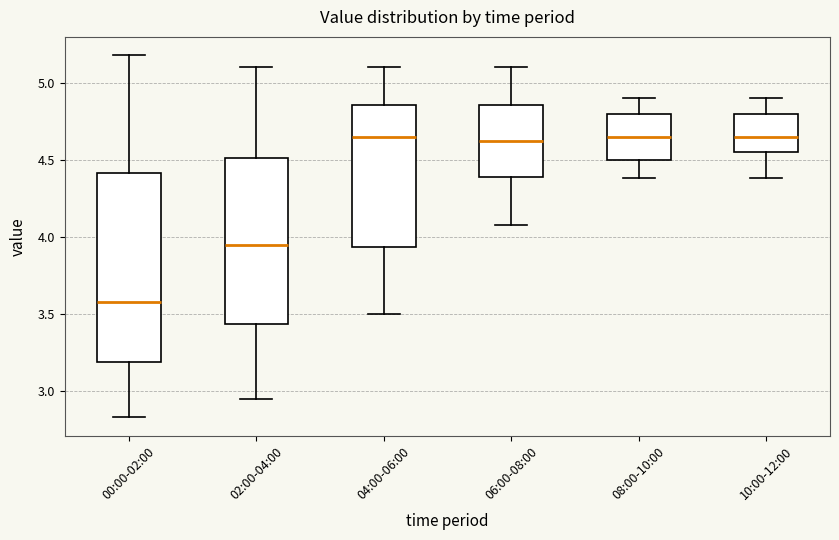

Reading left to right, transcribe this box plot: for each box, give where its median line is, the range the box spans, and where its two whiskers end, as read against the y-axis. The values are not printed on the chart, so give them approximately, as read against the axis.

00:00-02:00: median 3.60, box 3.20 to 4.40, whiskers 2.85 to 5.20
02:00-04:00: median 3.95, box 3.45 to 4.50, whiskers 2.95 to 5.10
04:00-06:00: median 4.65, box 3.95 to 4.85, whiskers 3.50 to 5.10
06:00-08:00: median 4.65, box 4.40 to 4.85, whiskers 4.10 to 5.10
08:00-10:00: median 4.65, box 4.50 to 4.80, whiskers 4.40 to 4.90
10:00-12:00: median 4.65, box 4.55 to 4.80, whiskers 4.40 to 4.90